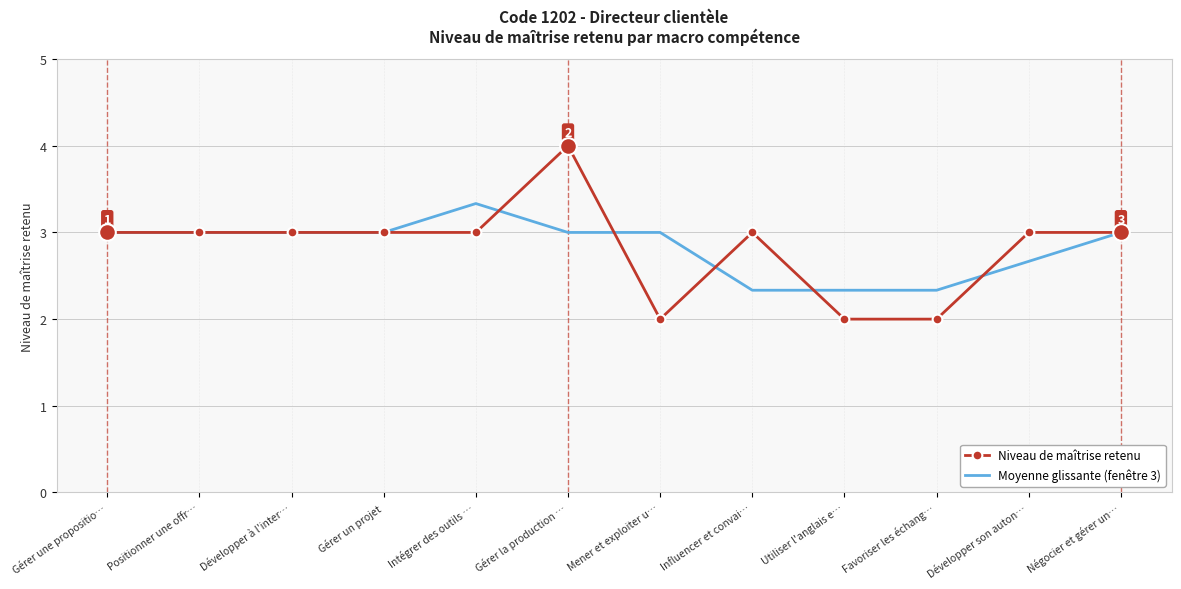

What is the difference between the second highest and second lowest values in the Moyenne glissante (fenêtre 3) series?

0.7